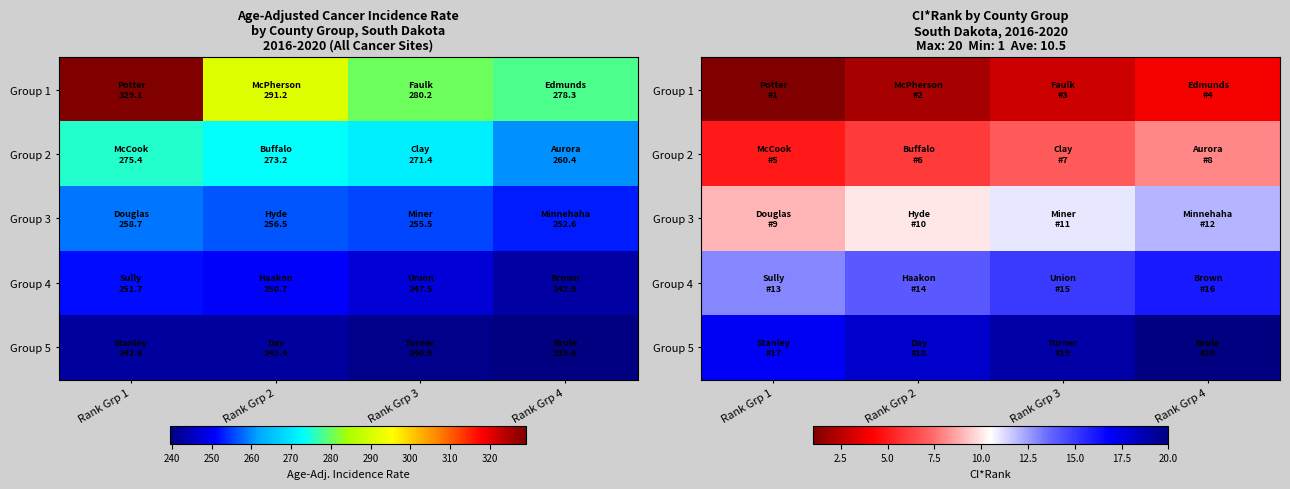

At how many categories does at least one series exceed 8?

4